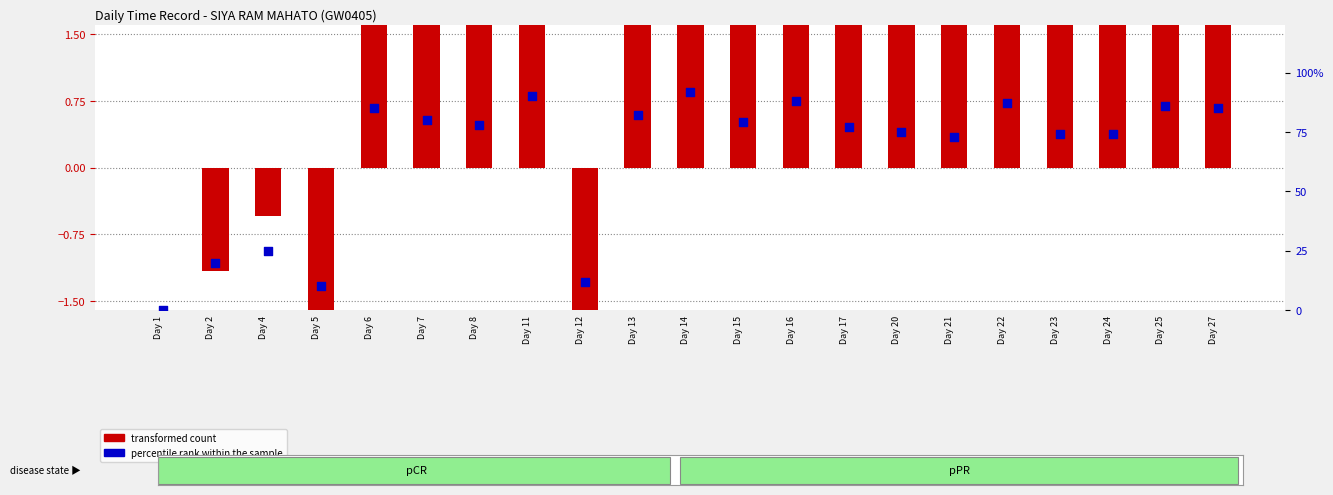

At which category is the sum across all series the highest?

Day 14